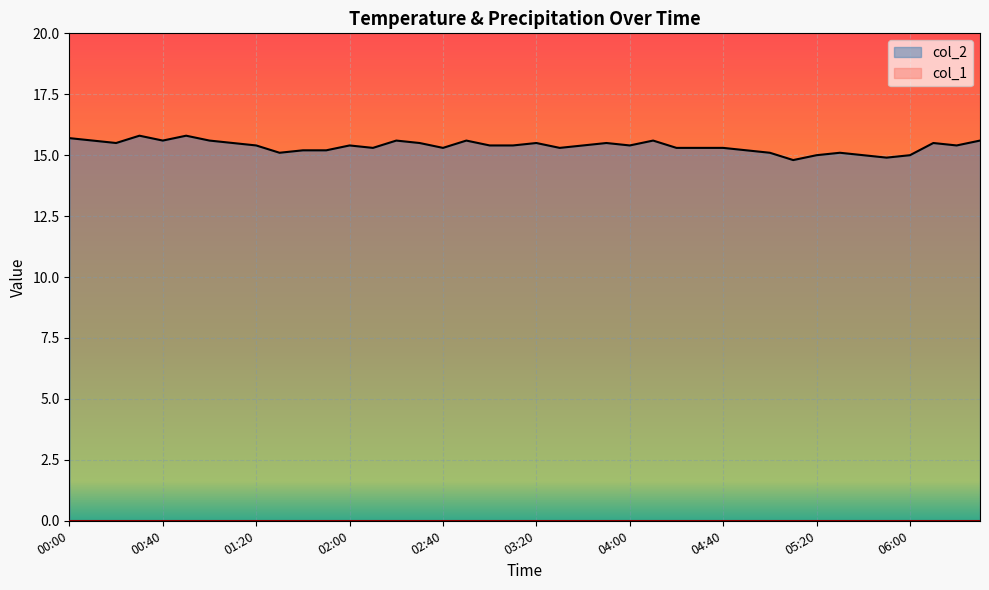

Where does the data first go above 15?

00:00